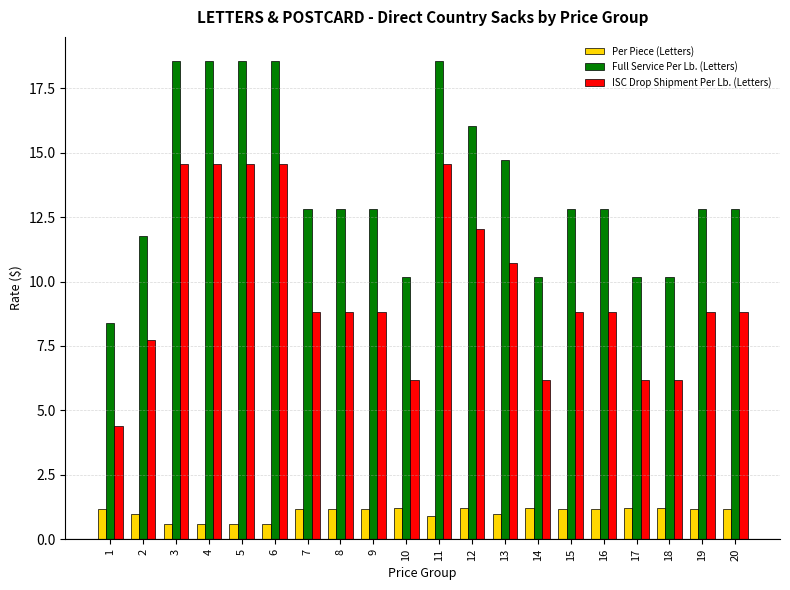

What is the smallest value displayed?

0.6